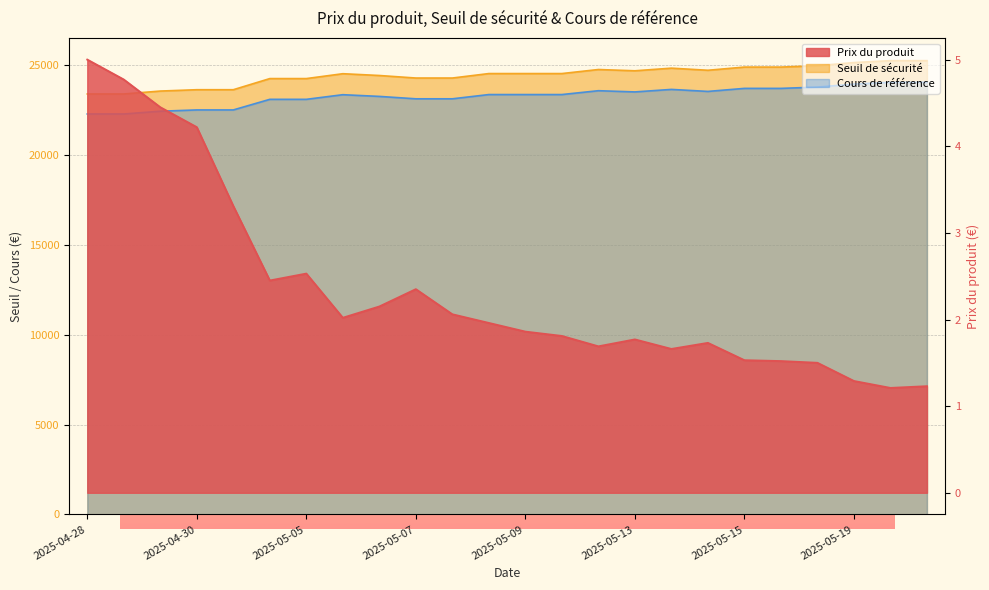

True or false: Cours de référence and Prix du produit cross at least once.

False